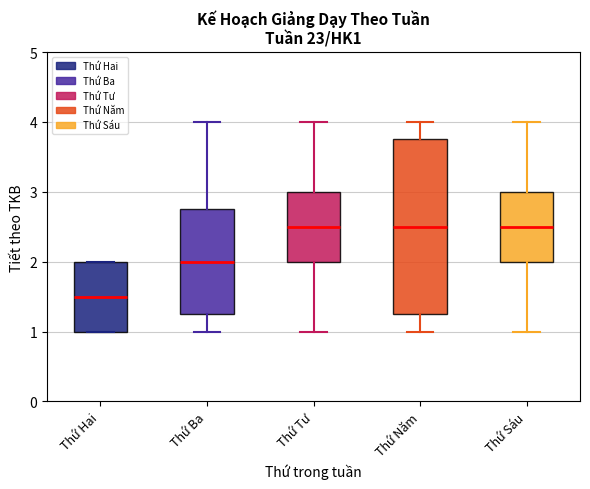

Which box is the tallest, from its lower edge to its upper edge?

Thứ Năm